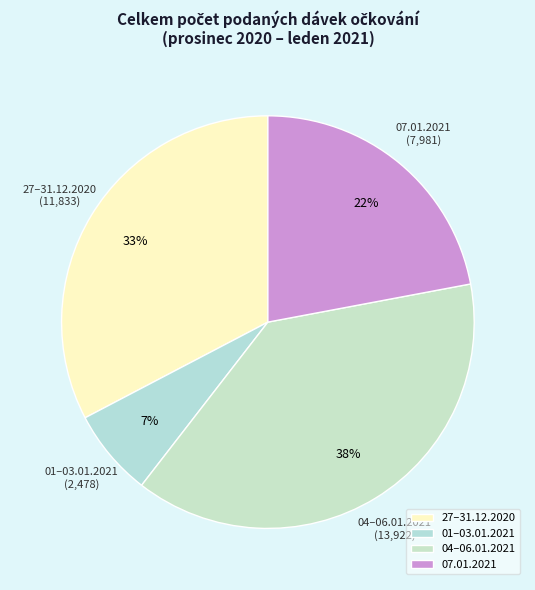

To the nearest percent, what is the difference between the 07.01.2021 and 04–06.01.2021 slice percentages?

16%